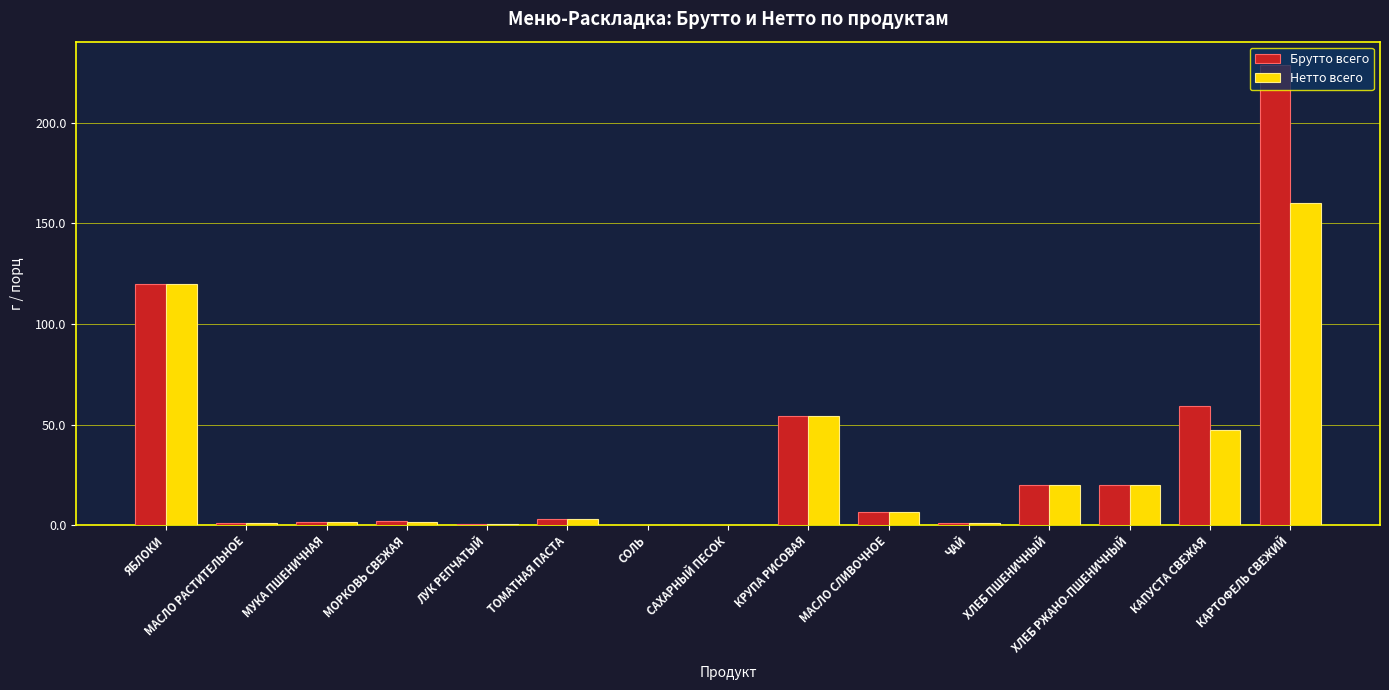

The value of Нетто всего at КРУПА РИСОВАЯ is 71.8. True or false?

False